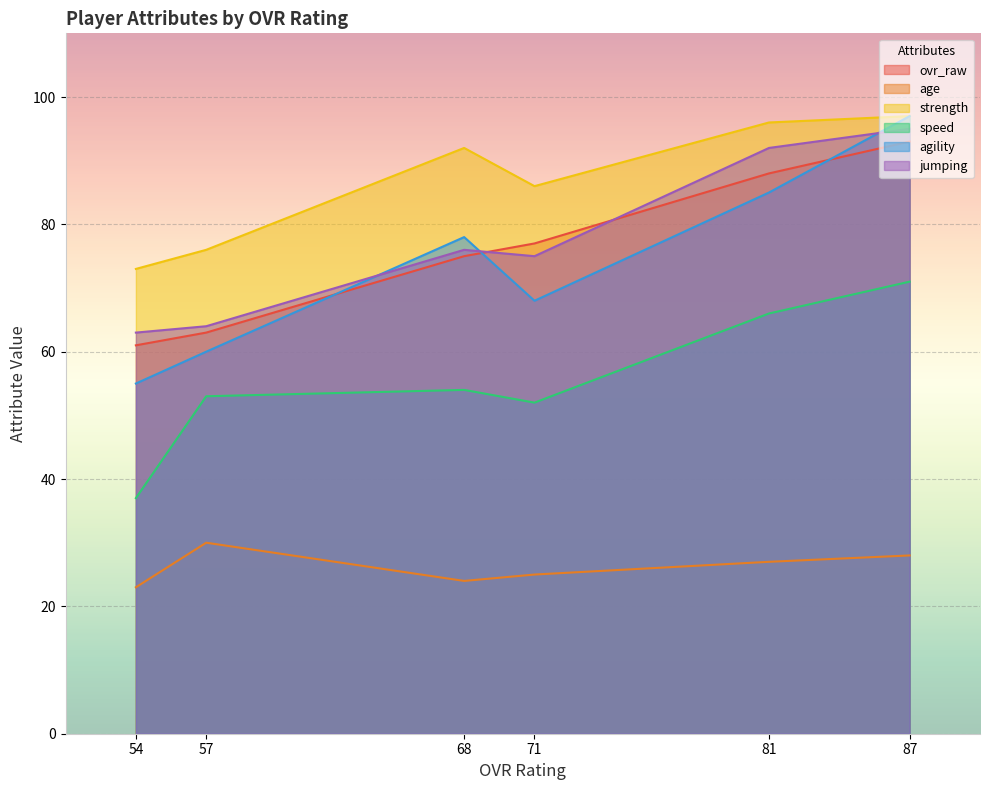

How many values in the jumping series are below 76?

3